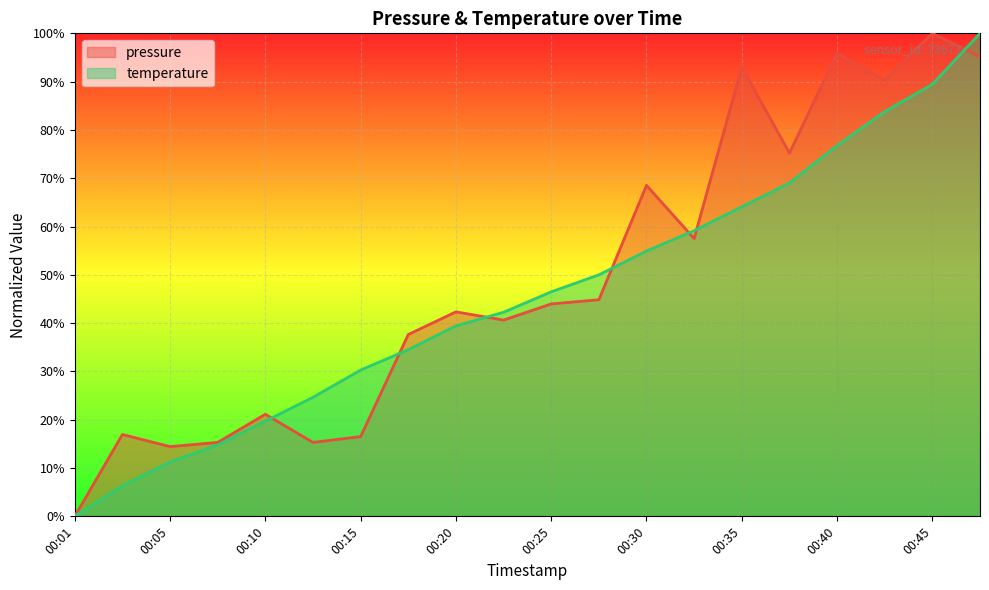

Reading left to right, transcribe all the data shown in this chart.

pressure: 0.0	16.9	14.4	15.3	21.1	15.3	16.5	37.6	42.3	40.6	44.0	44.8	68.5	57.5	93.0	75.2	95.9	90.3	100.0	95.2
temperature: 0.0	6.3	11.3	14.8	19.7	24.6	30.3	34.5	39.4	42.3	46.5	50.0	54.9	59.2	64.1	69.0	76.8	83.8	89.4	100.0